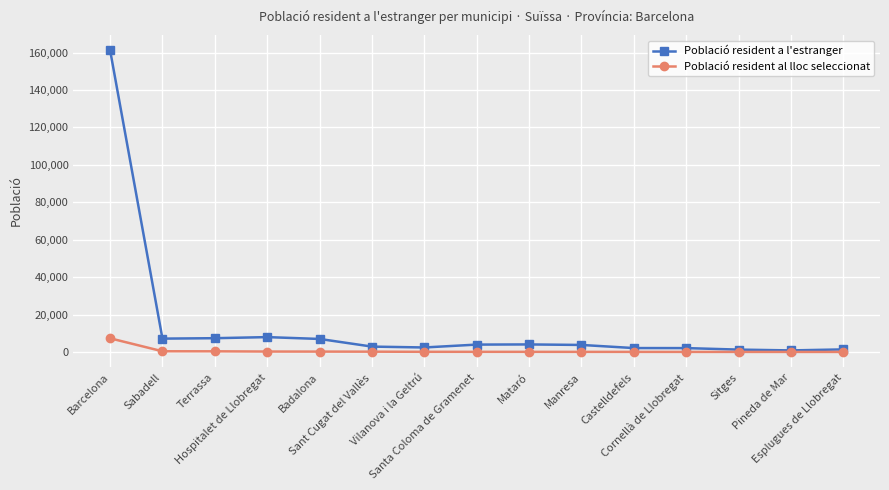

At which label does Població resident al lloc seleccionat first exceed 157?

Barcelona